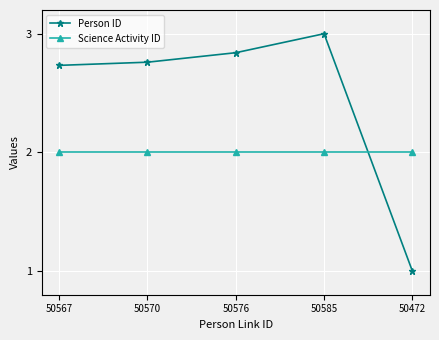

True or false: Science Activity ID and Person ID cross at least once.

True